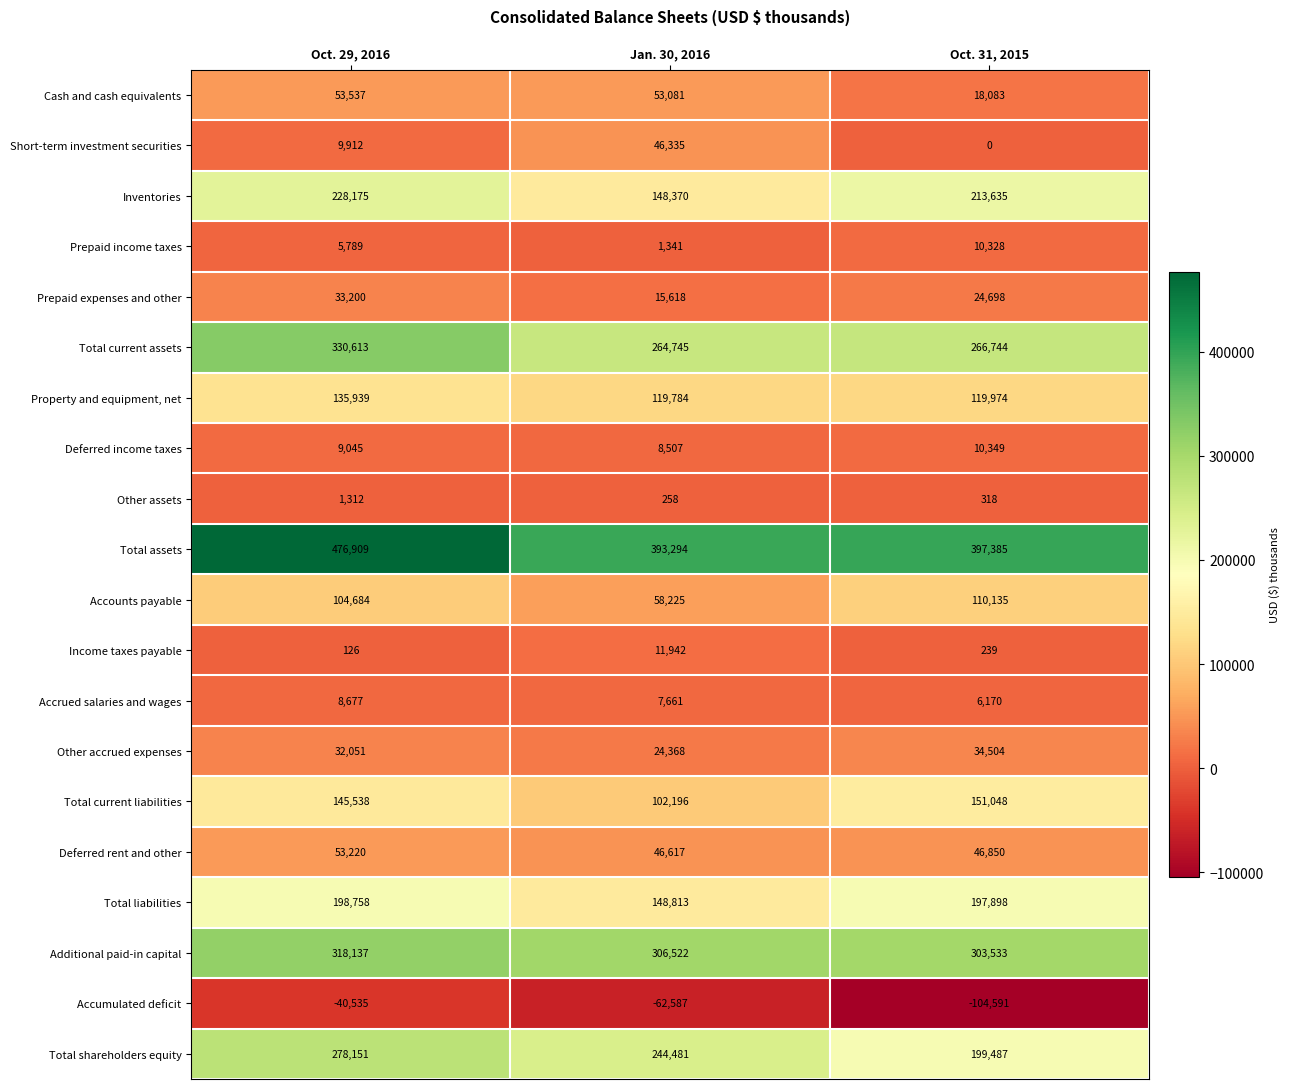

Which label corresponds to the smallest value in the chart?

Oct. 31, 2015